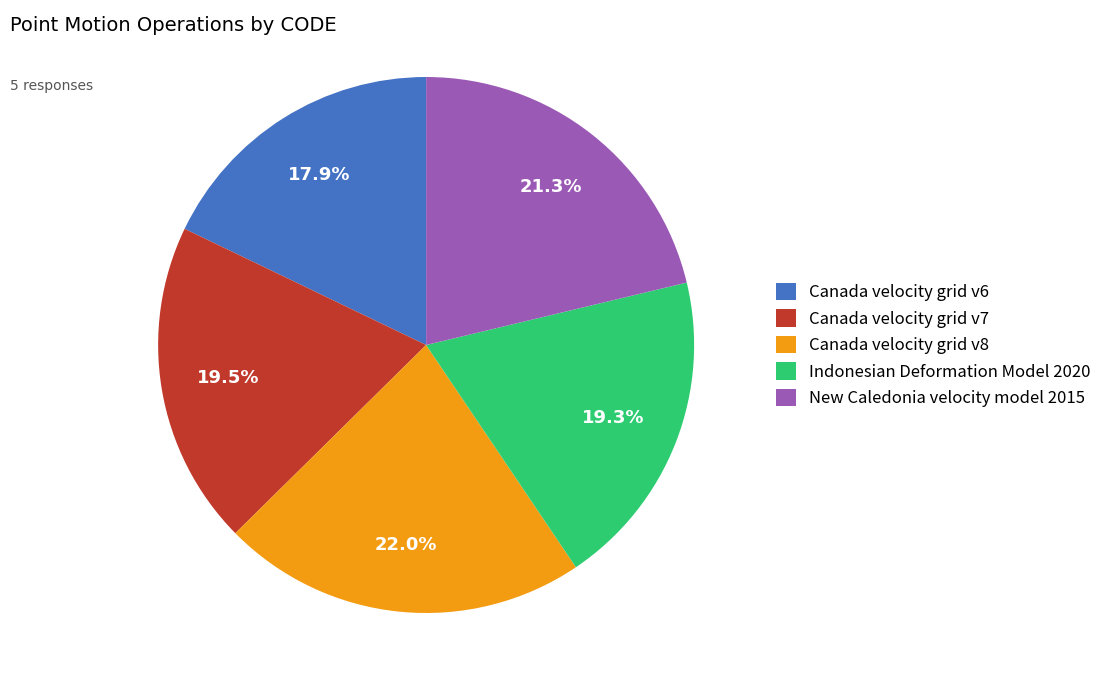

Between Canada velocity grid v8 and Canada velocity grid v6, which is larger?

Canada velocity grid v8